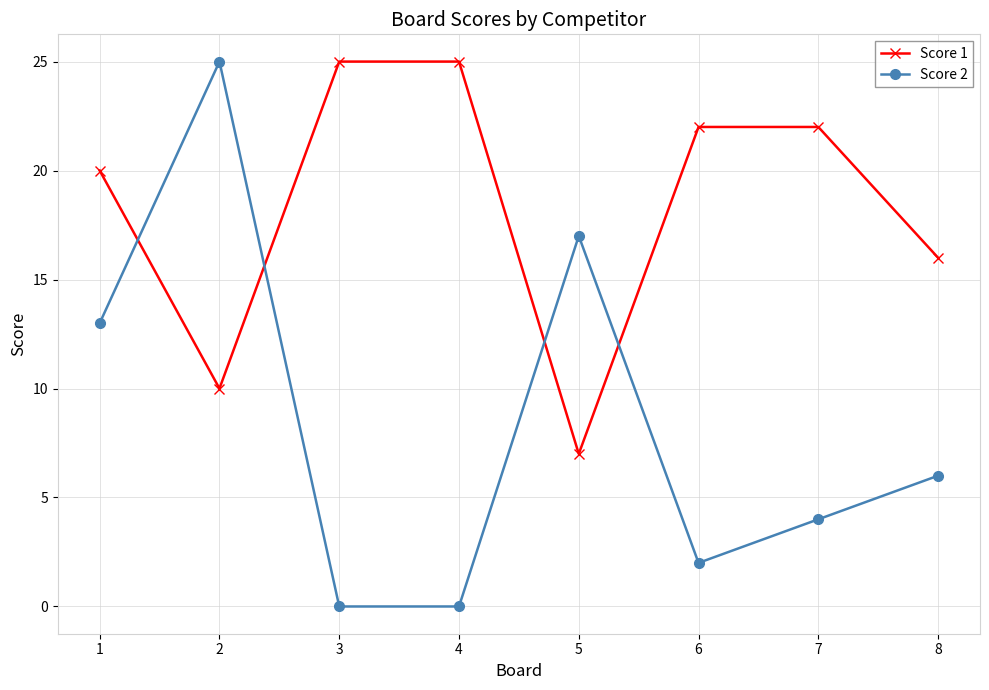

Which series has the largest total across all categories?

Score 1